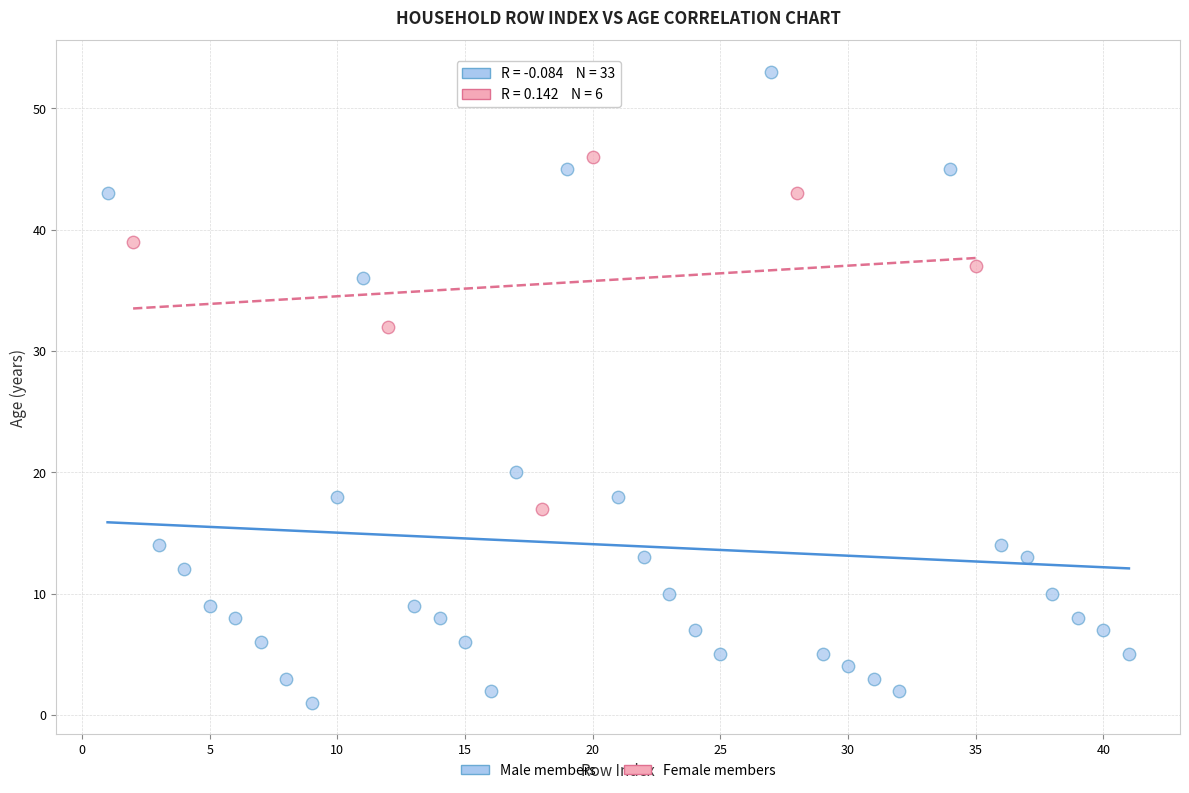

What are all the series names shown in the legend?

Male members, Female members